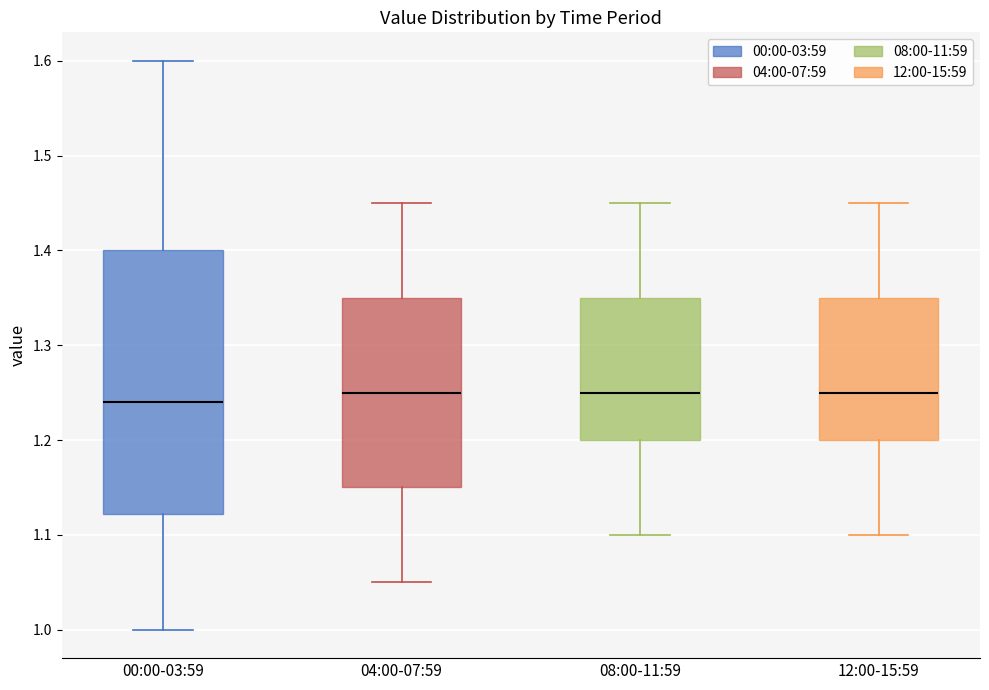

Reading left to right, read every box against the y-axis: the position of its median line, the range the box covers, and the ends of its whiskers. The values are not printed on the chart, so give them approximately, as read against the axis.

00:00-03:59: median 1.24, box 1.12 to 1.40, whiskers 1.00 to 1.60
04:00-07:59: median 1.25, box 1.15 to 1.35, whiskers 1.05 to 1.45
08:00-11:59: median 1.25, box 1.20 to 1.35, whiskers 1.10 to 1.45
12:00-15:59: median 1.25, box 1.20 to 1.35, whiskers 1.10 to 1.45